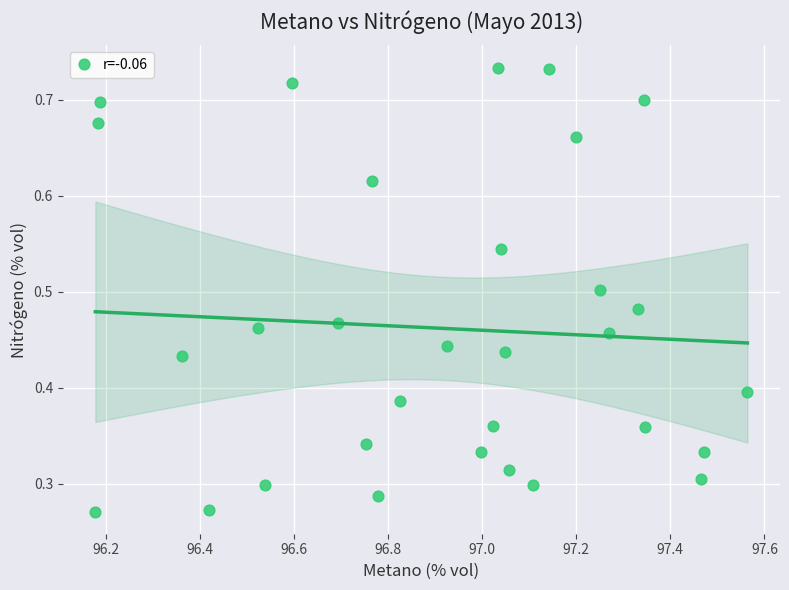

What is the range of X values (max minus min)?

1.4